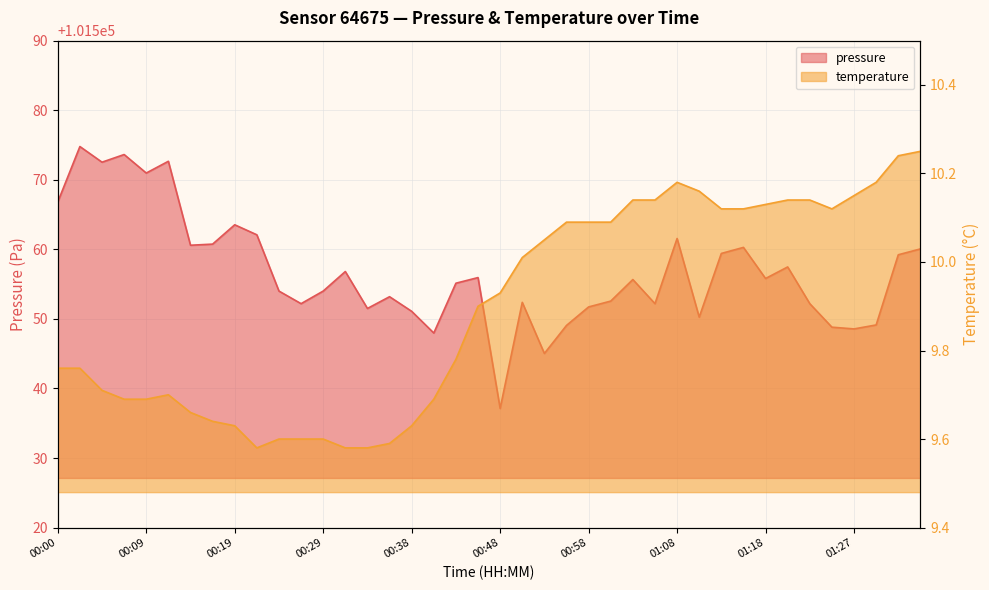

Where is temperature nearest to the value 9?

00:21